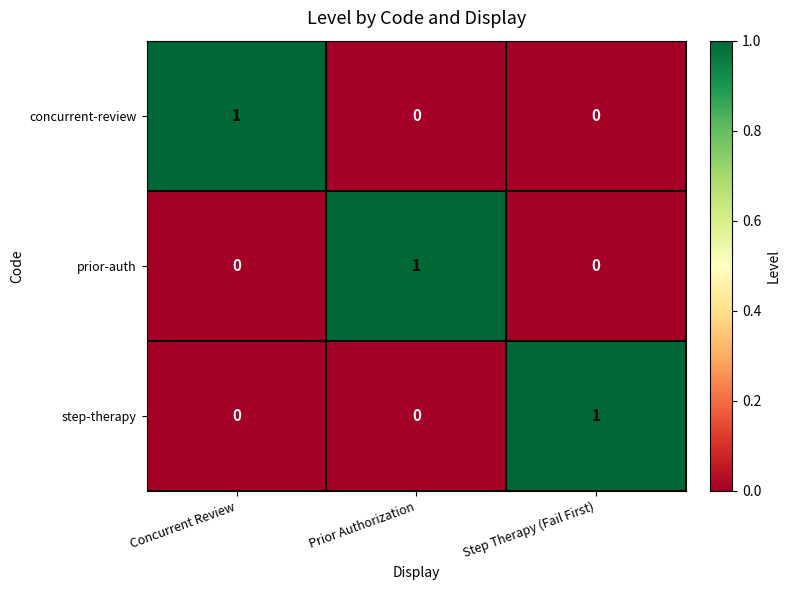

How many concurrent-review values are between 0 and 1?

3